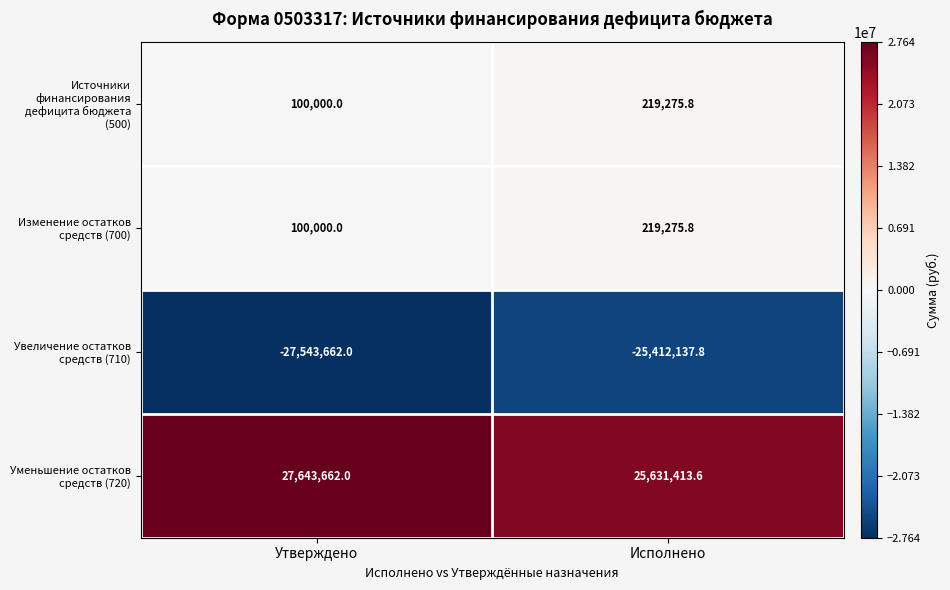

Which series has the widest spread of values?

Увеличение остатков средств (710)